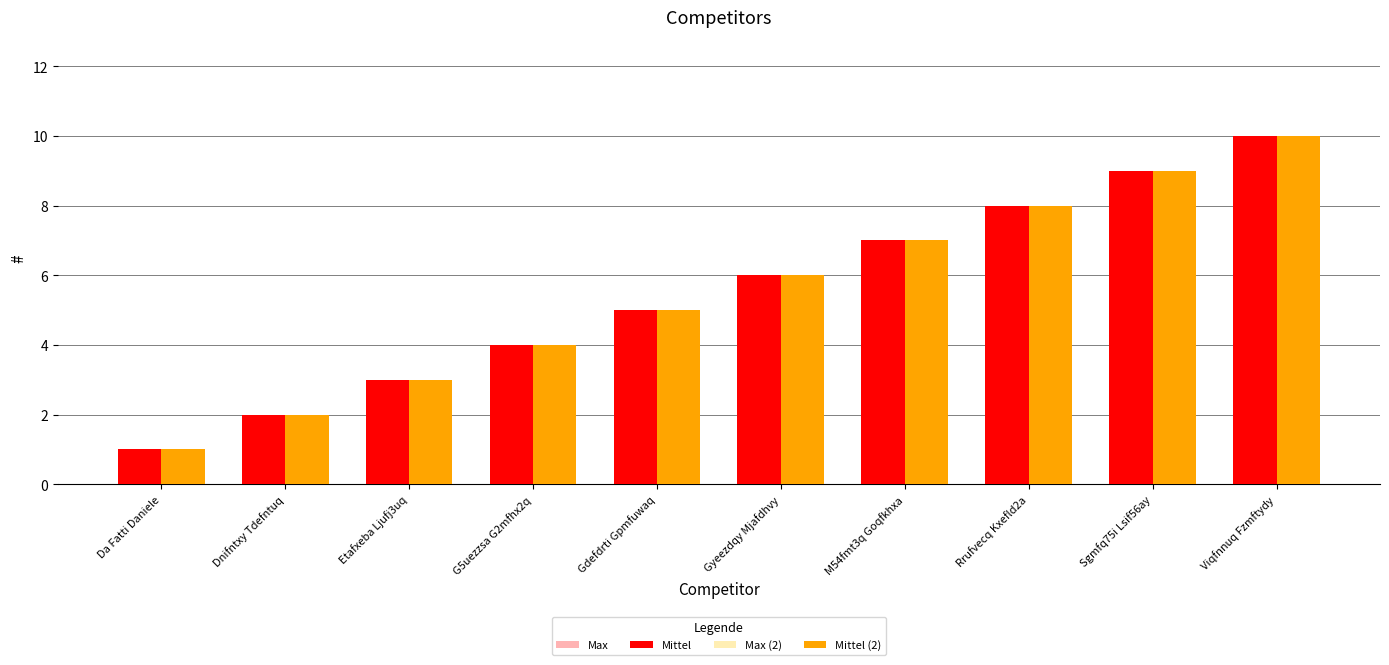

The Max series shows 0 at Da Fatti Daniele. True or false?

False